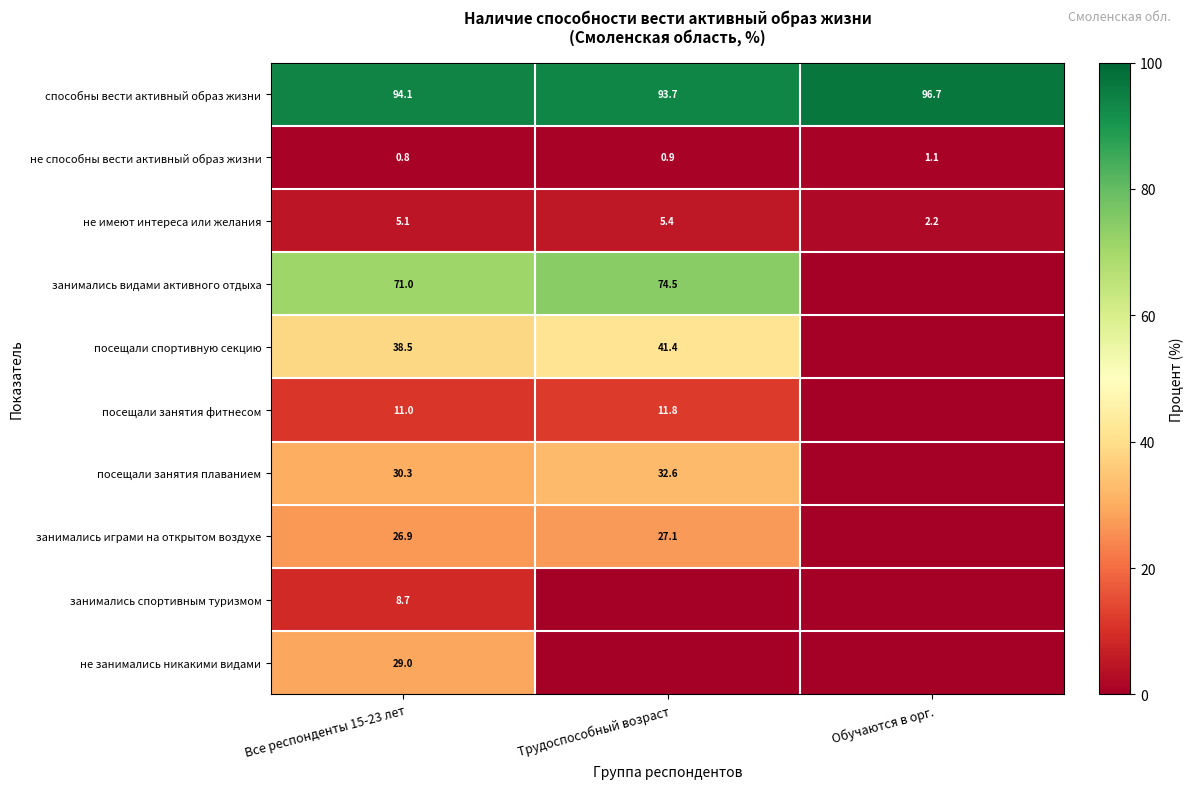

What is the difference between the highest and lowest values at Трудоспособный возраст?

93.7